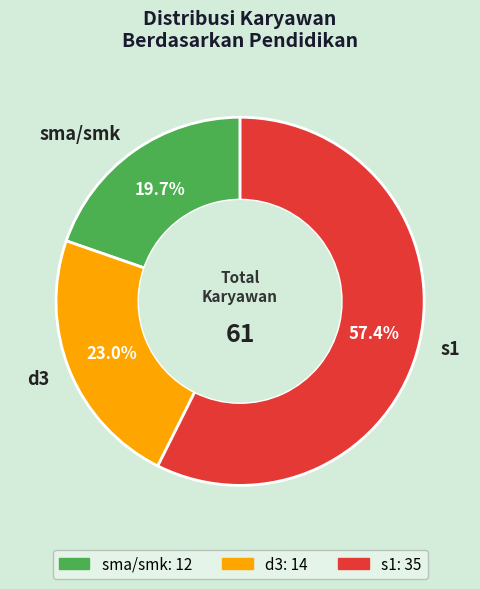

Which slice is the smallest?

sma/smk